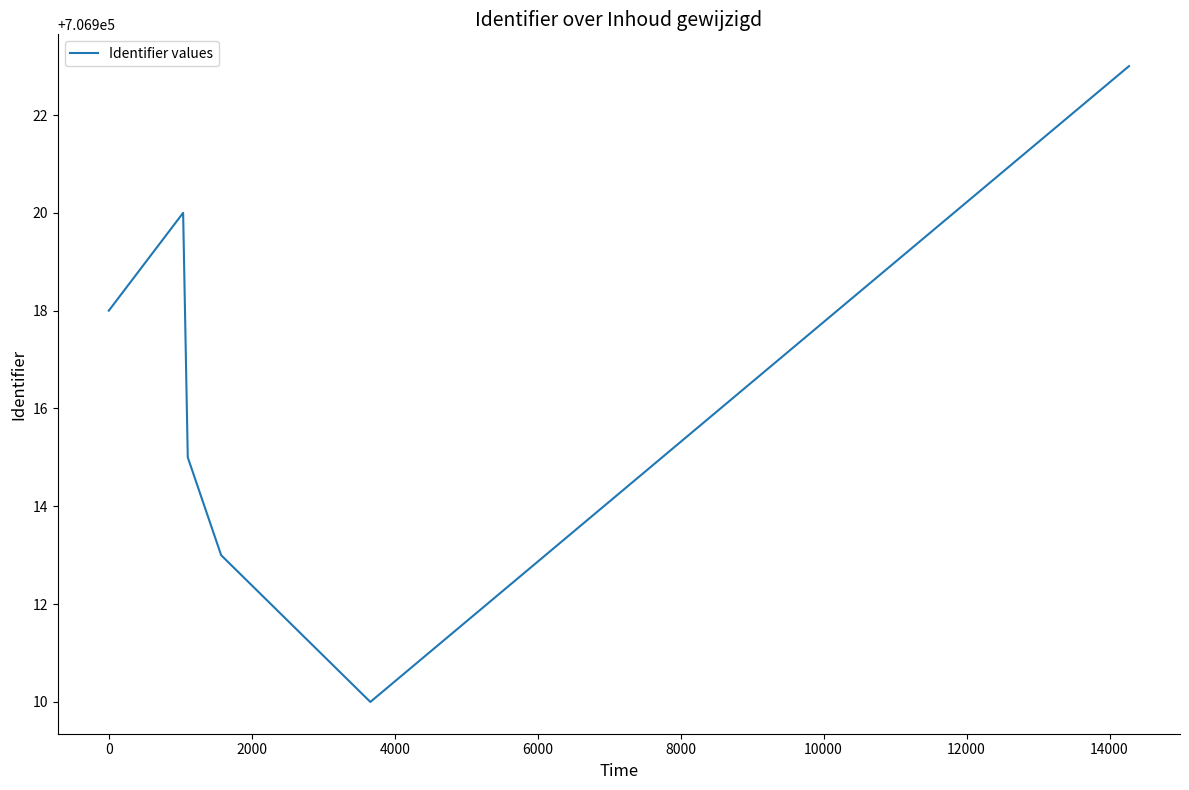

True or false: the data has more than 1 interior local peaks.

False